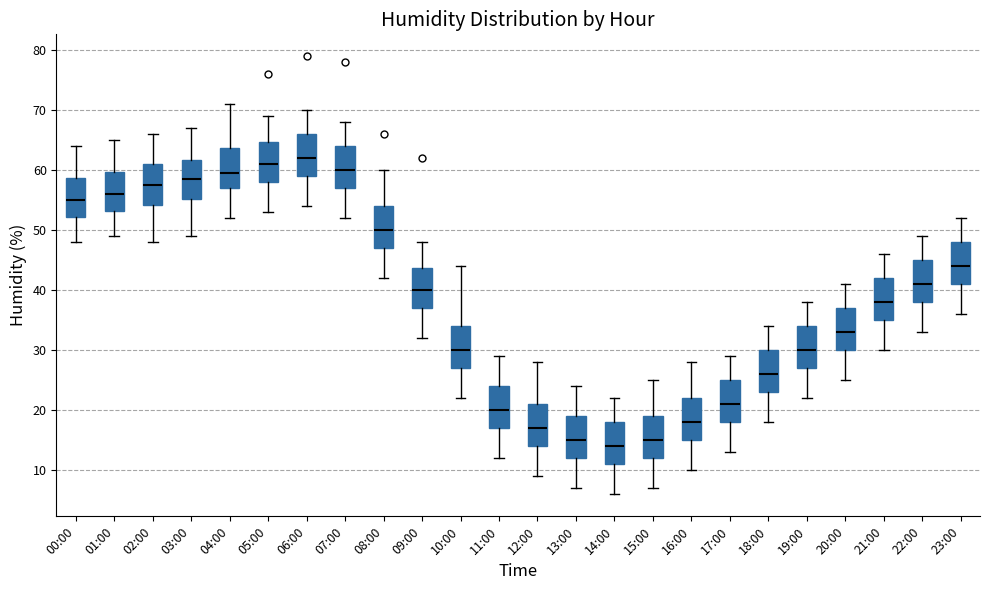

Where is the upper edge of the box for 19:00 on the y-axis? The values are not printed on the chart, so give them approximately, as read against the axis.

34